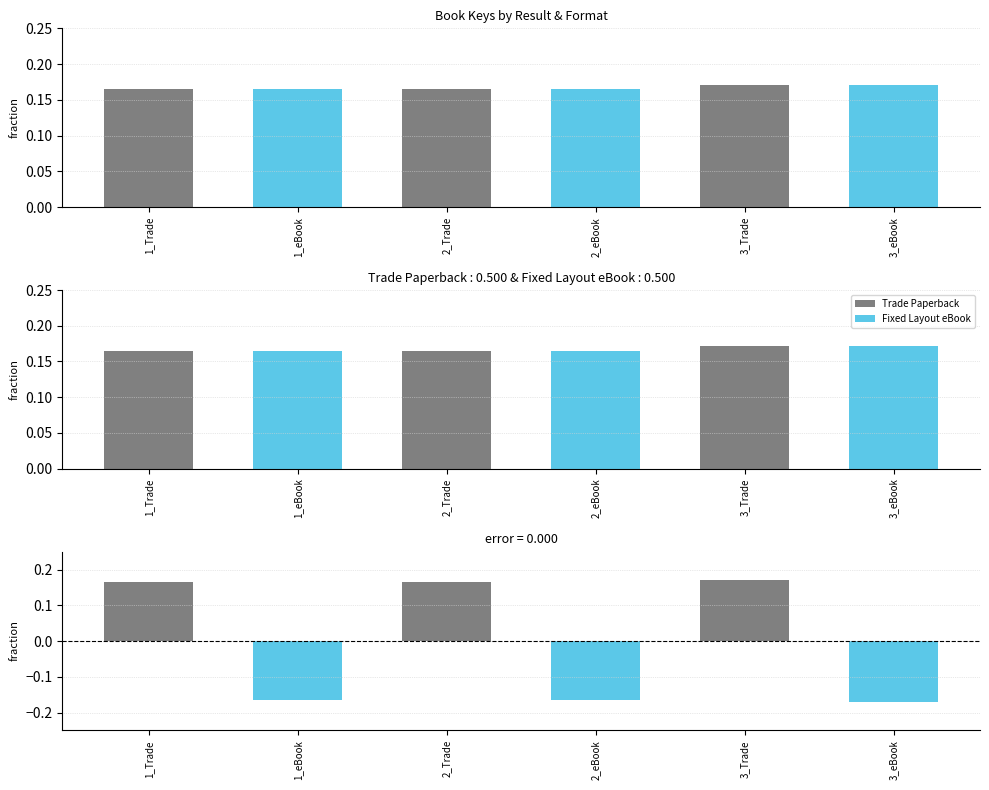

True or false: Trade Paperback has a value of 0.1 at 2_Trade.

False